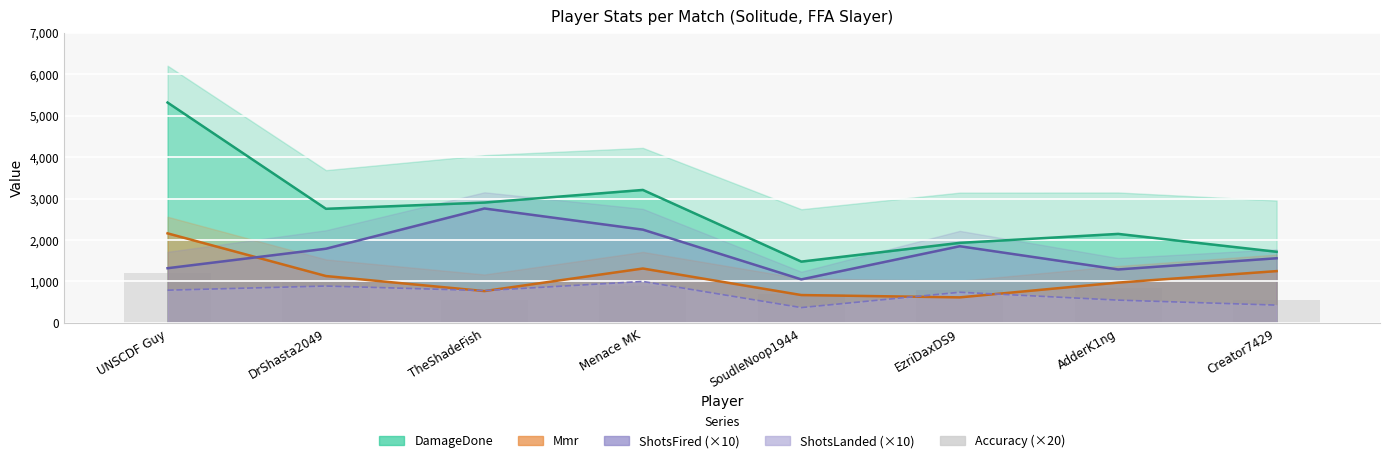

How many data points are less than 852?

4